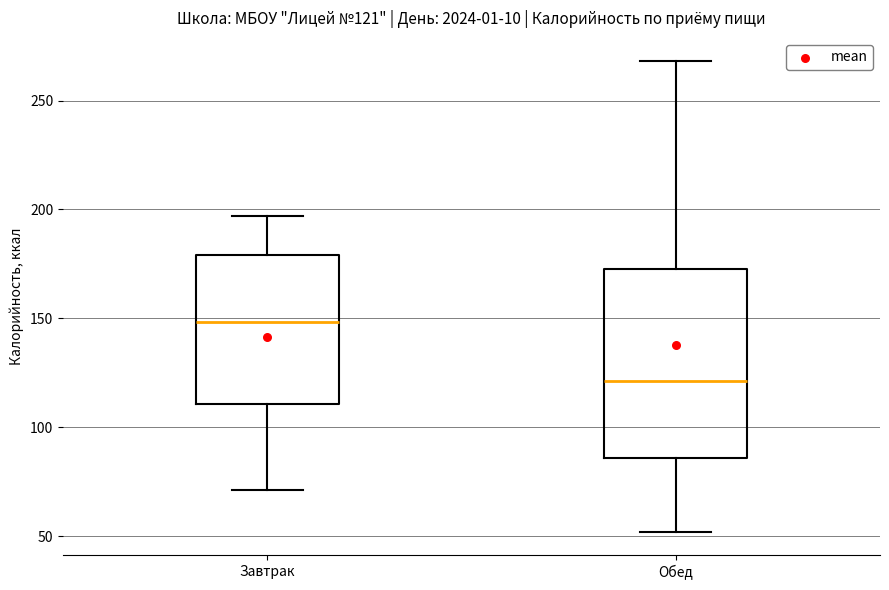

Which box's median line is the highest?

Завтрак